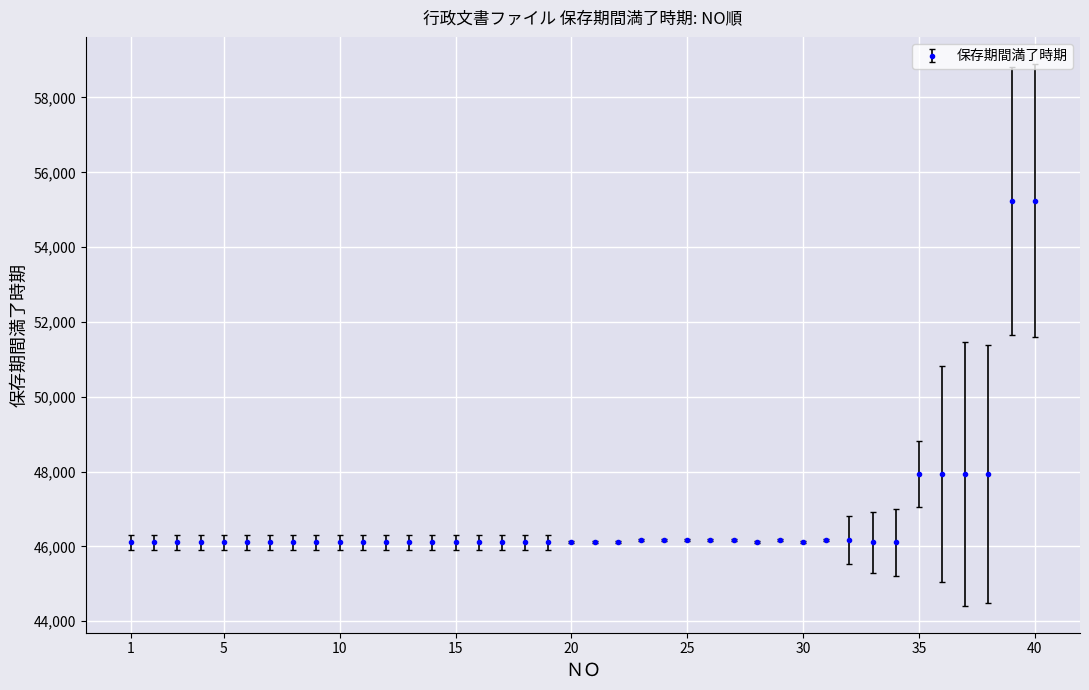

What is the value of the 15th point from the left?

46112